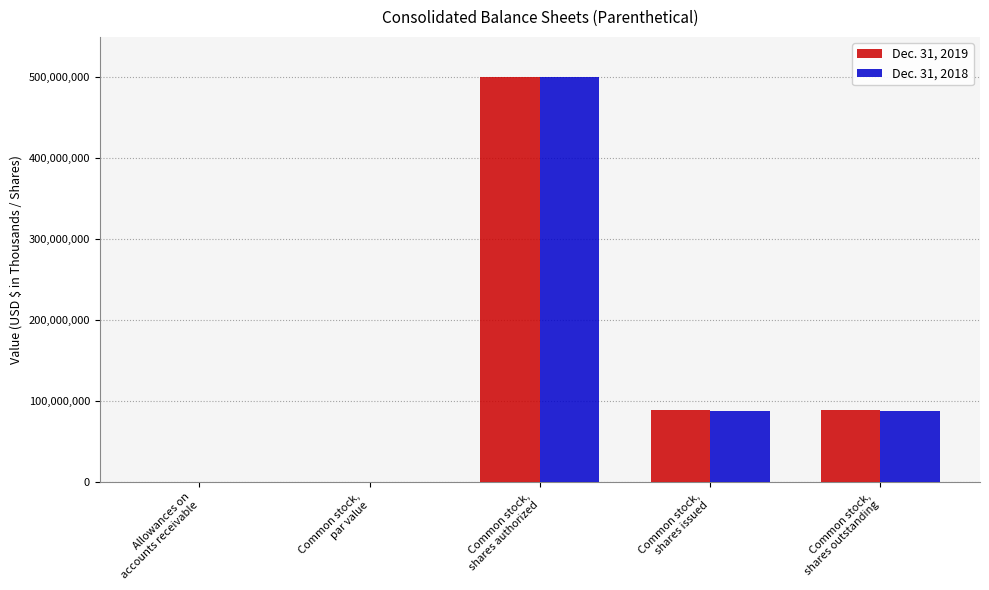

What is the highest value of the Dec. 31, 2019 series?

500000000.0